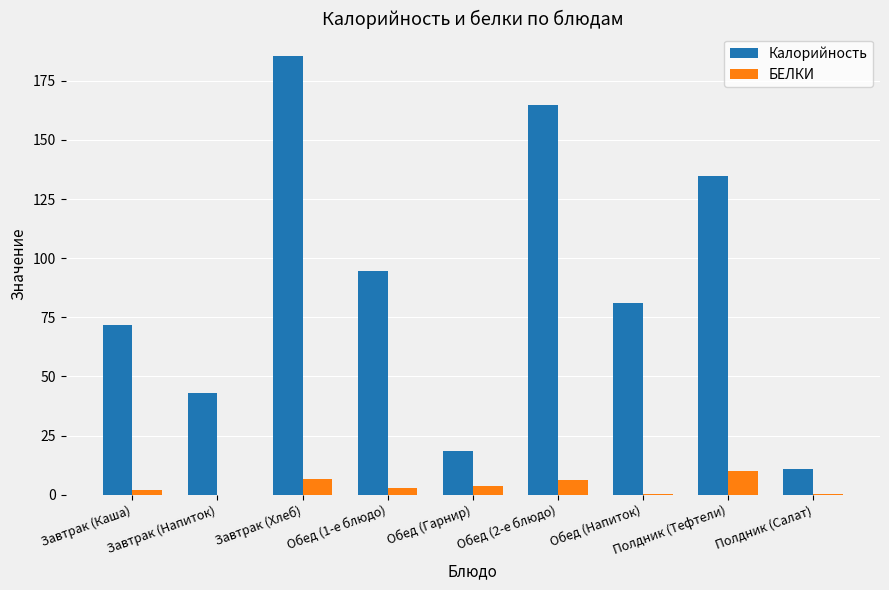

True or false: Калорийность has a value of 11.0 at Полдник (Салат).

True